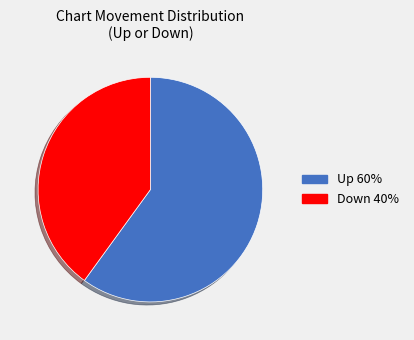

Rank the categories by value from lowest to highest.

Down 40%, Up 60%